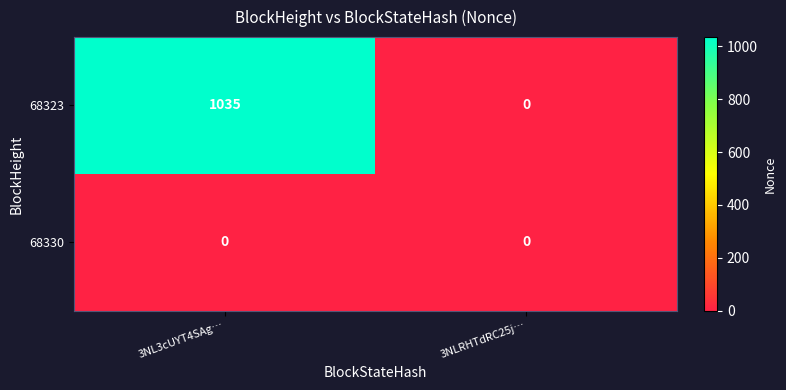

What is the spread (max minus min) of values at 3NL3cUYT4SAg…?

1035